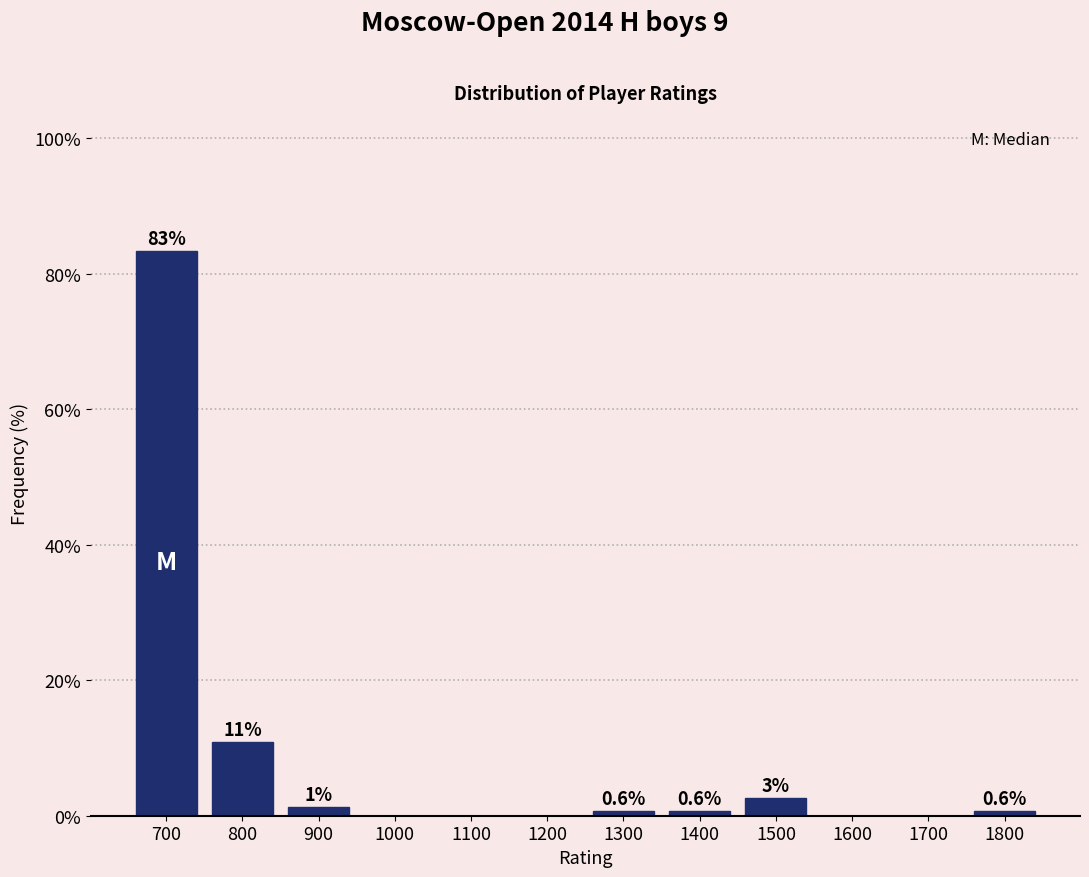

The chart shows a value of 83.3 at 700. True or false?

True